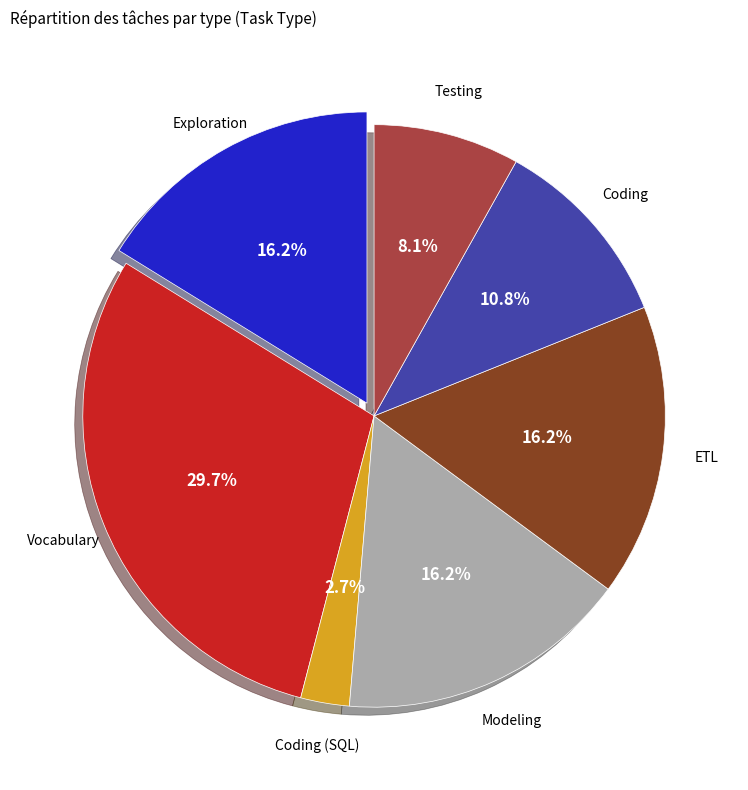

Is there a majority slice in this chart?

No